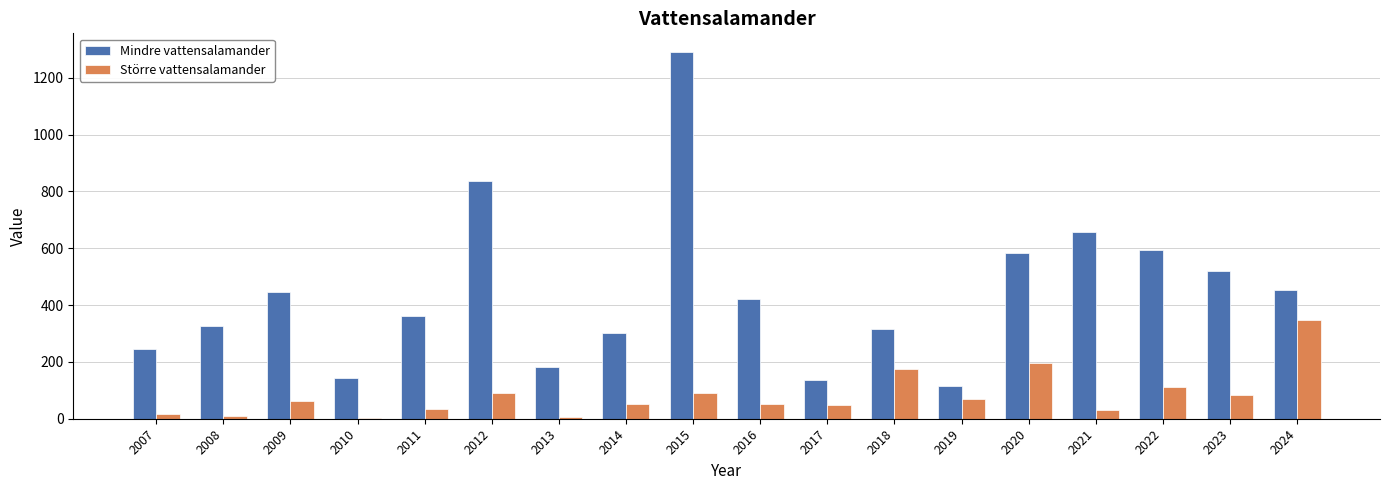

Where is Mindre vattensalamander nearest to the value 703?

2021